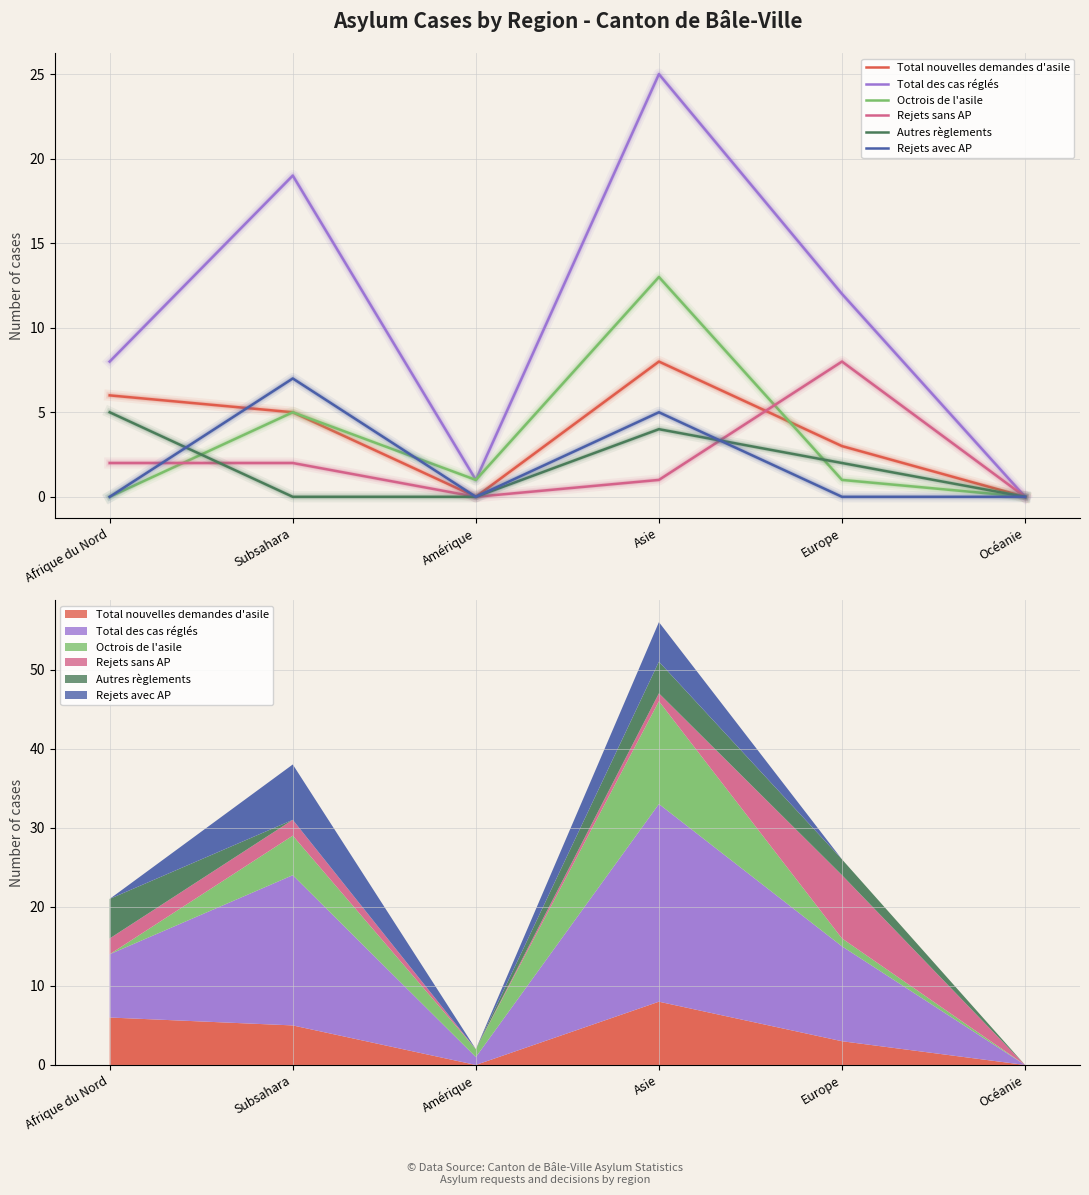

Does the chart have visible grid lines?

Yes